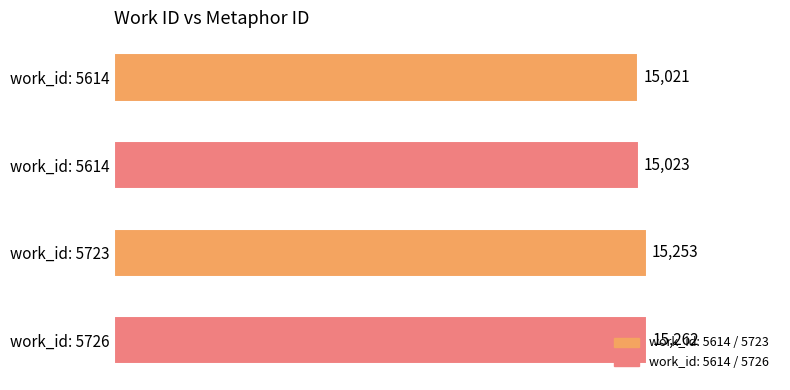

How many data points are less than 15253?

2